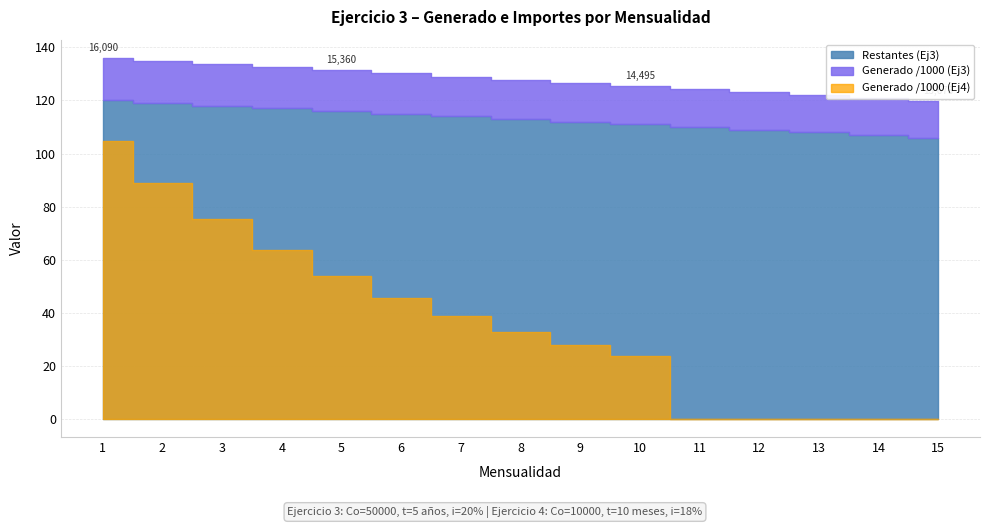

Between 3 and 15, which series saw the biggest shift?

Ejercicio4_Generado